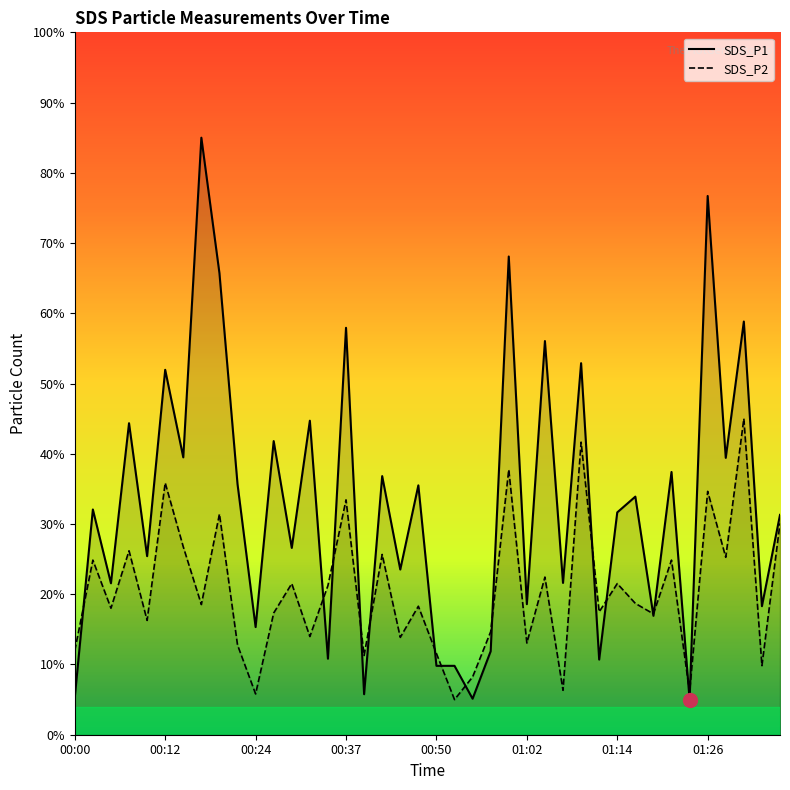

The value of SDS_P2 at 00:12 is 20.0. True or false?

False